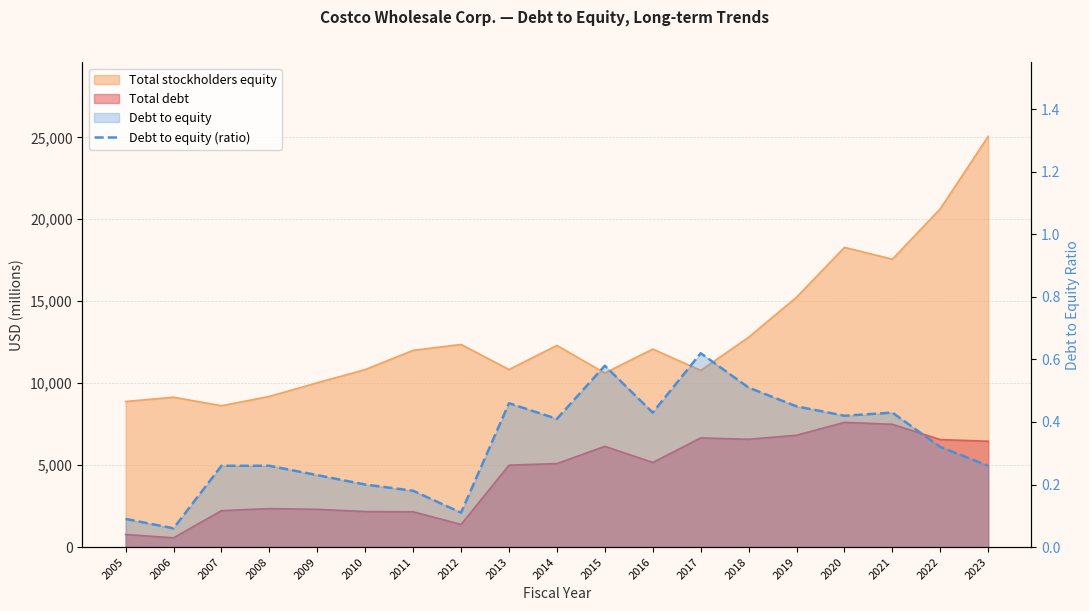

The value at 2010 is 0.1. True or false?

False